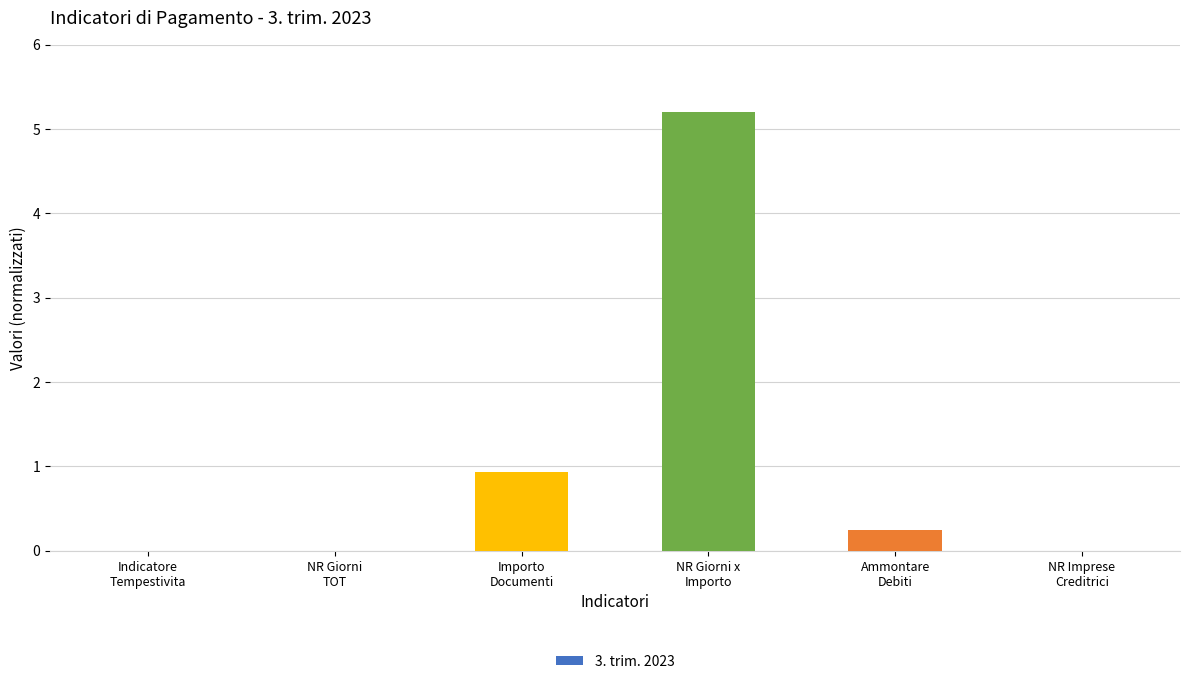

What is the sum of the values at Ammontare
Debiti and NR Giorni
TOT?

0.2